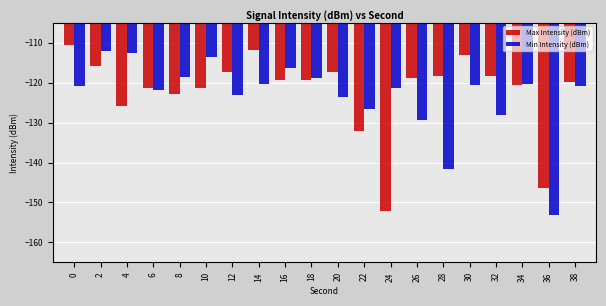

Rank the series by their maximum value, from lowest to highest.

Min Intensity (dBm), Max Intensity (dBm)